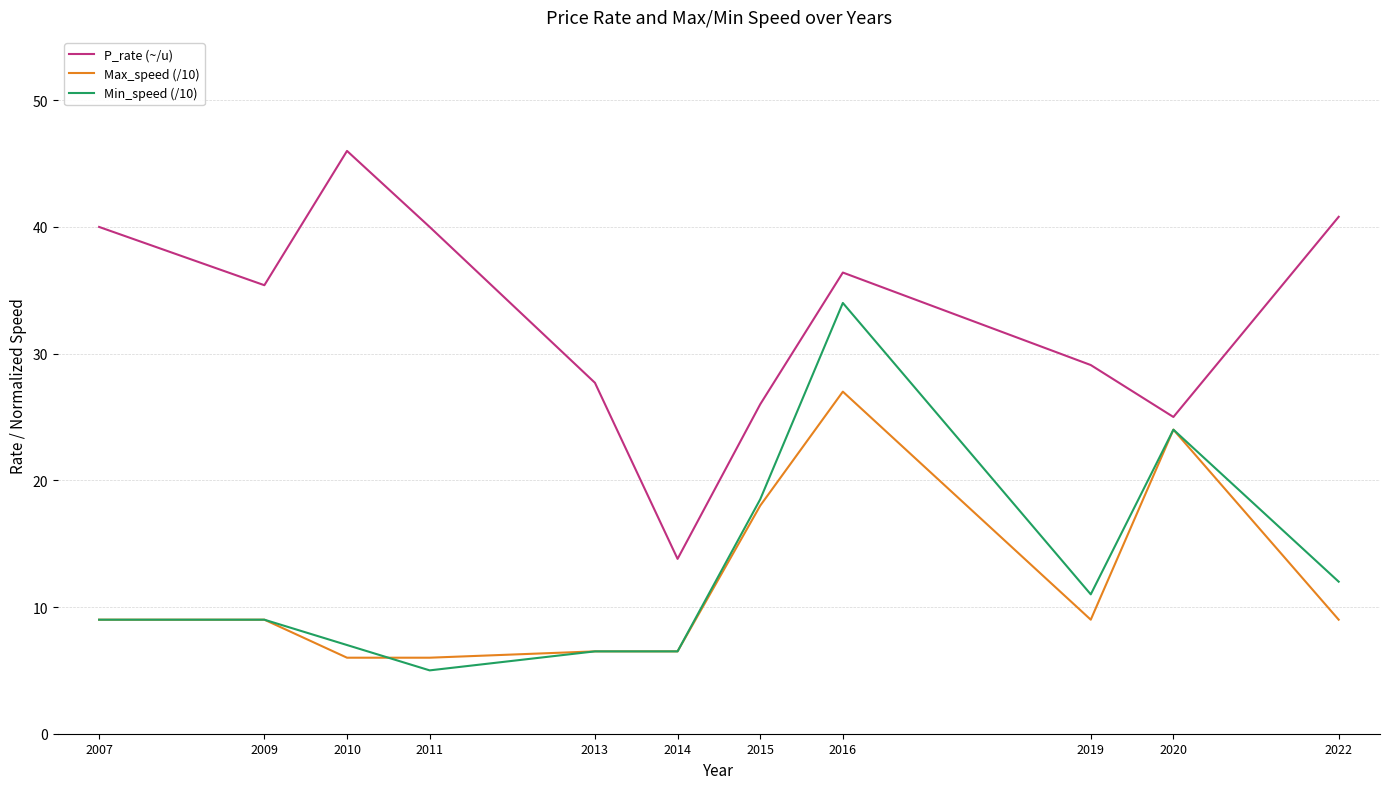

Which series has the largest total across all categories?

P_rate (~/u)